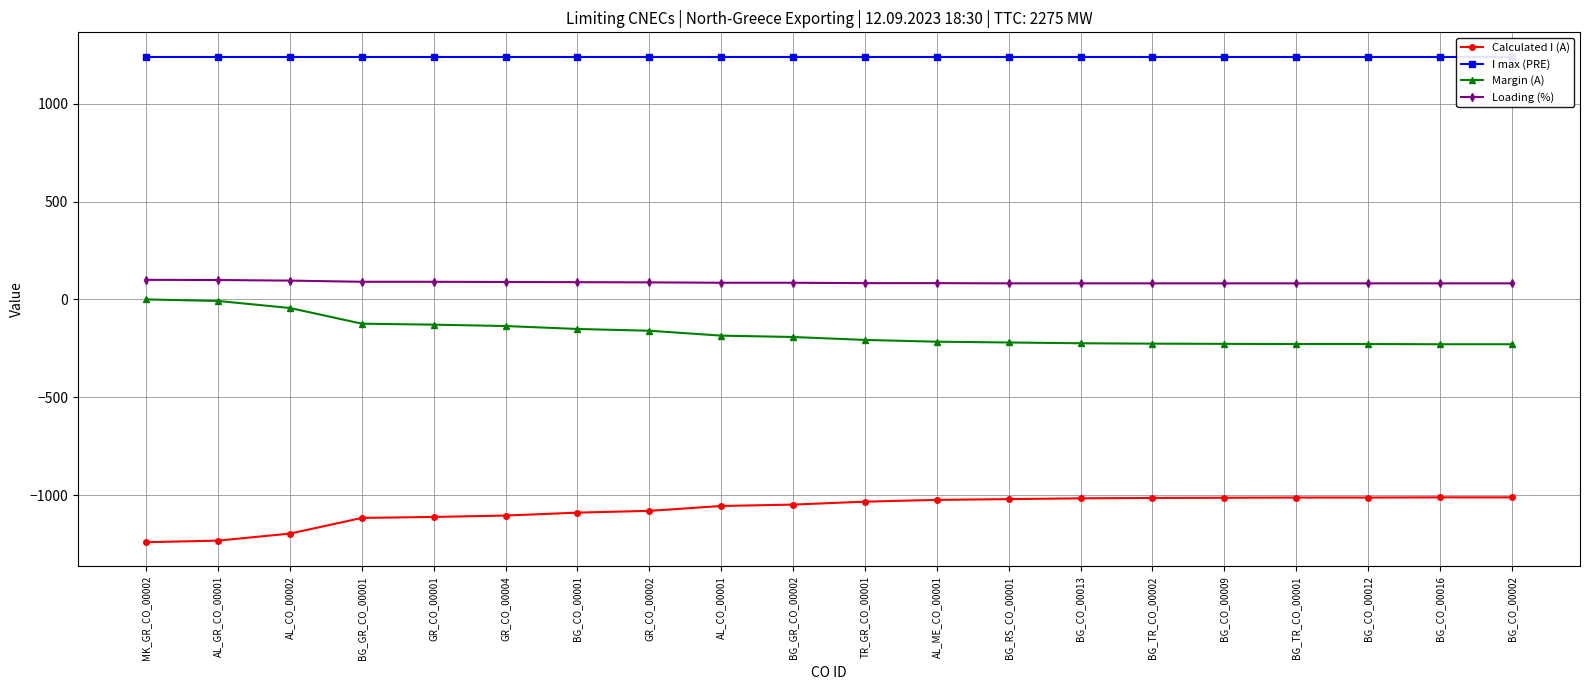

What is the label of the 4th point from the right?

BG_TR_CO_00001